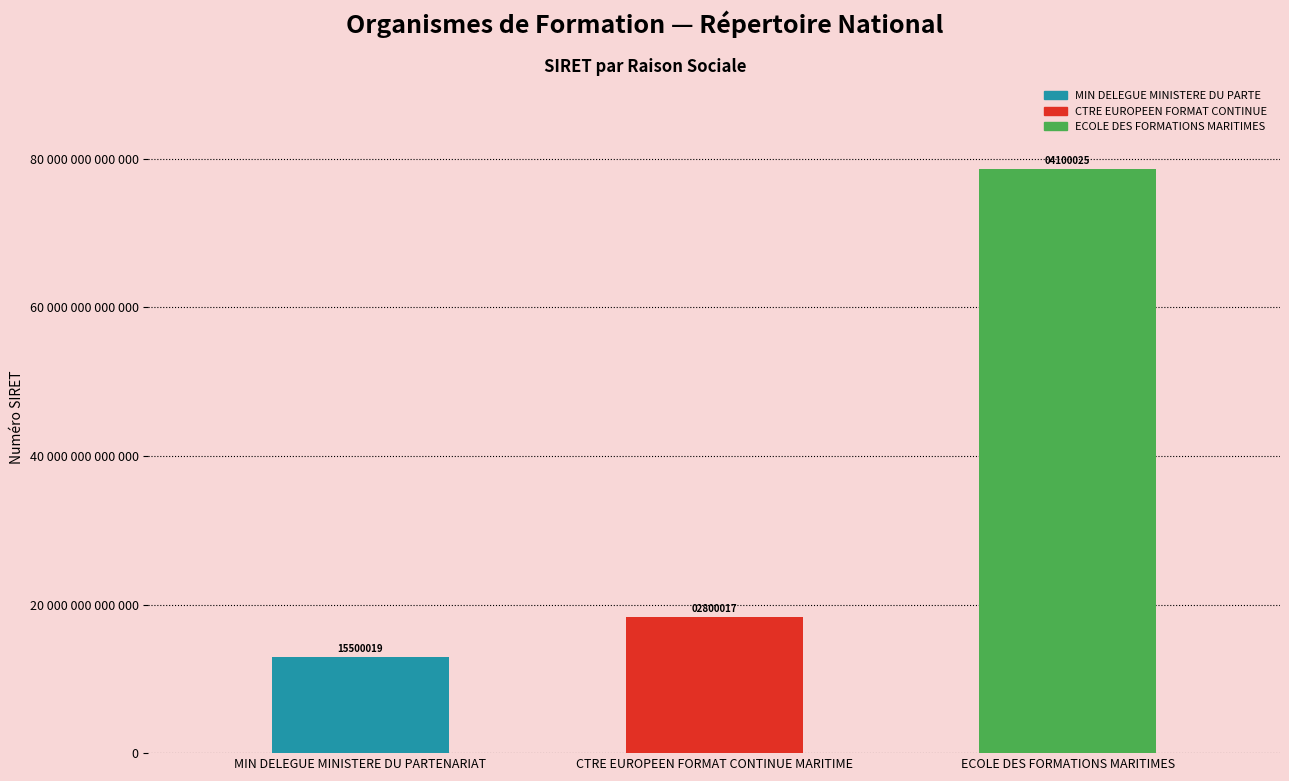

What is the difference between the values at CTRE EUROPEEN FORMAT CONTINUE MARITIME and ECOLE DES FORMATIONS MARITIMES?

60354501300008